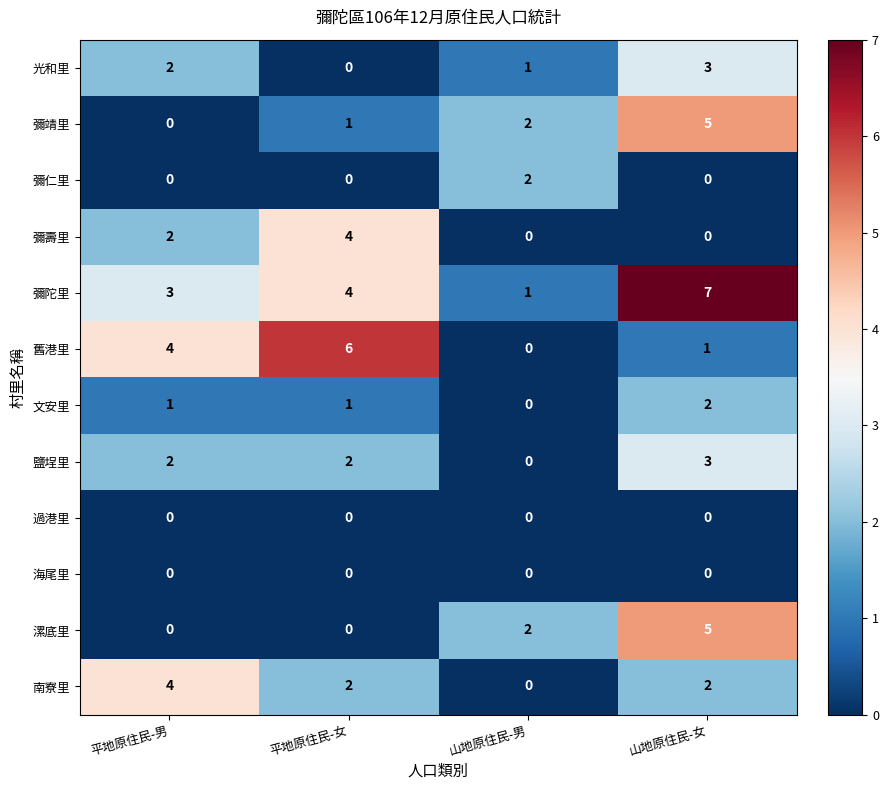

What is the total value across all series at 山地原住民-男?

8